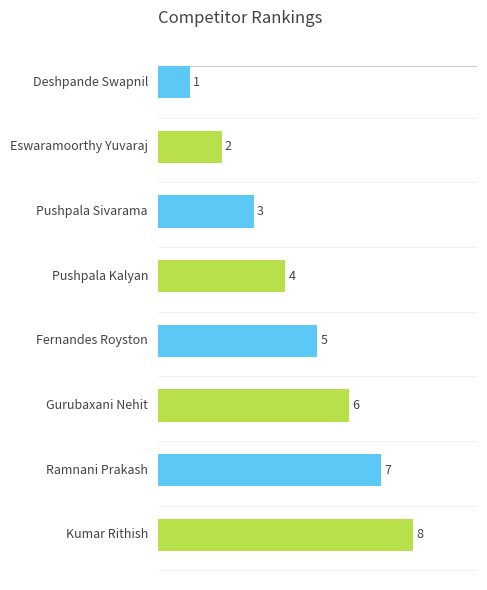

List the labels in order of value, smallest first.

Deshpande Swapnil, Eswaramoorthy Yuvaraj, Pushpala Sivarama, Pushpala Kalyan, Fernandes Royston, Gurubaxani Nehit, Ramnani Prakash, Kumar Rithish